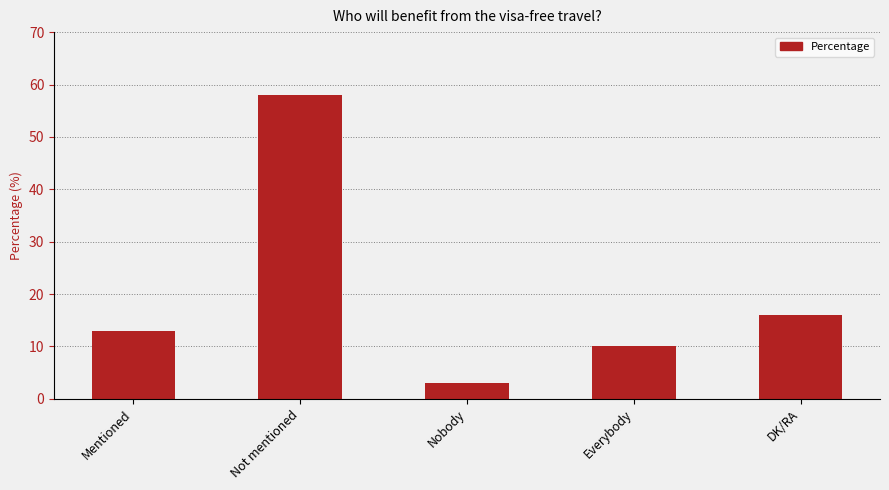

Between DK/RA and Mentioned, which is larger?

DK/RA